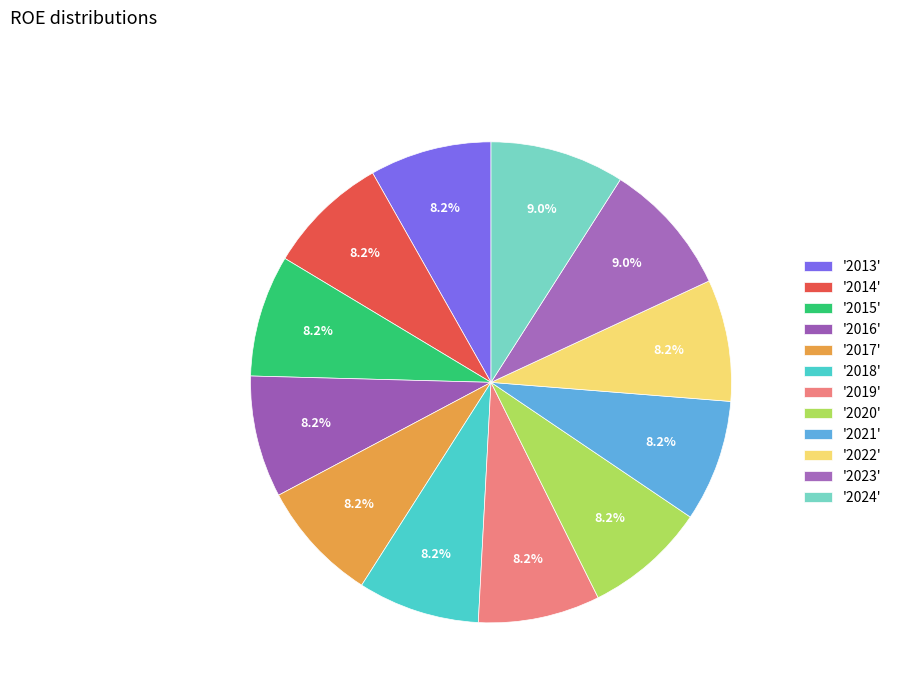

Count the number of slices in the pie.

12